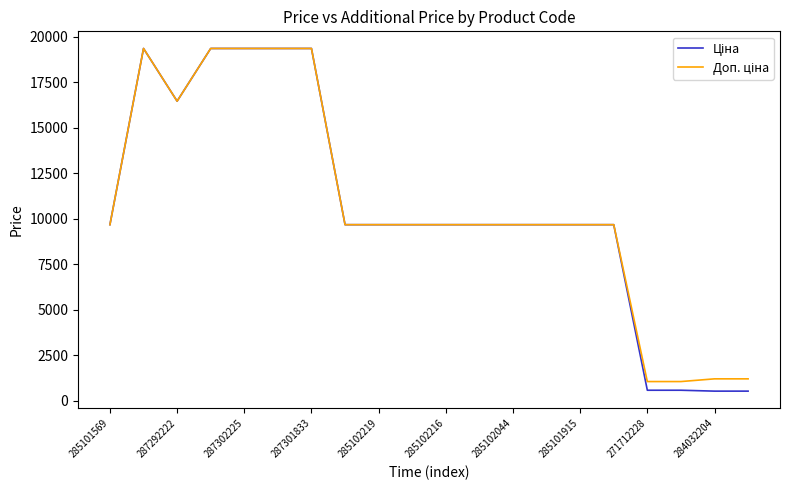

What is the difference between the highest and lowest values at 271712228?

476.5